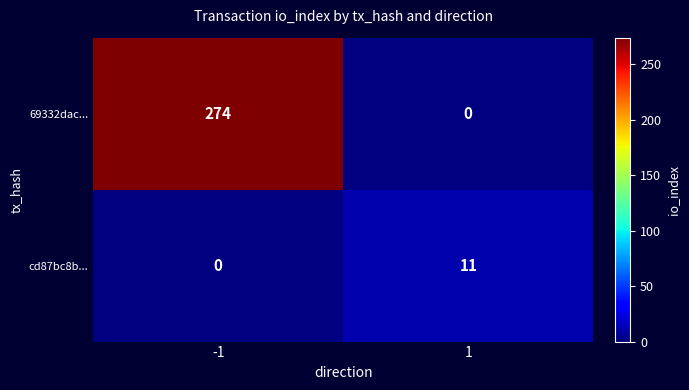

True or false: cd87bc8b... has a value of 7.2 at 1.

False